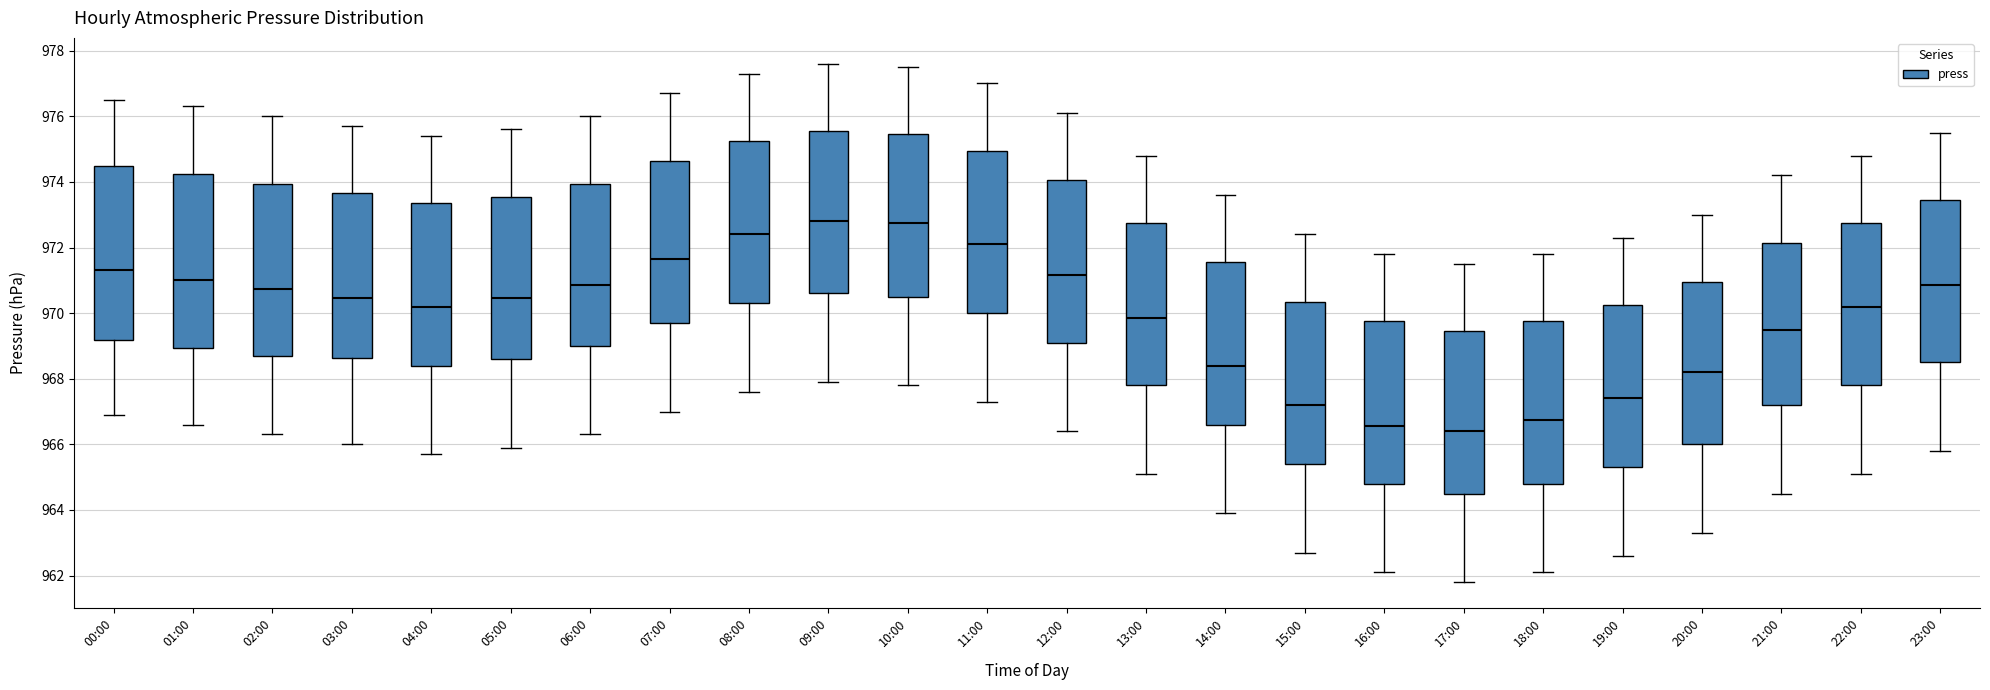

Where does the lower whisker of the box for 10:00 end on the y-axis? The values are not printed on the chart, so give them approximately, as read against the axis.

967.8